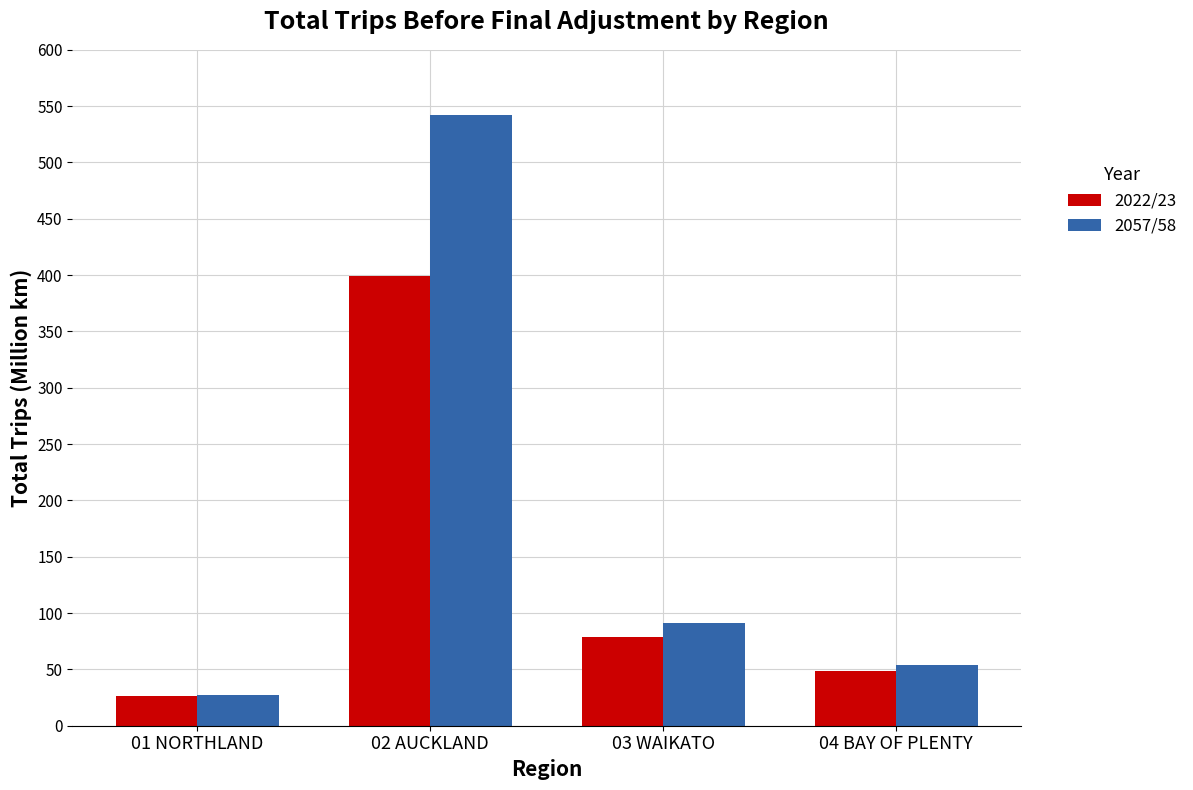

The 2057/58 series shows 542.1 at 02 AUCKLAND. True or false?

True